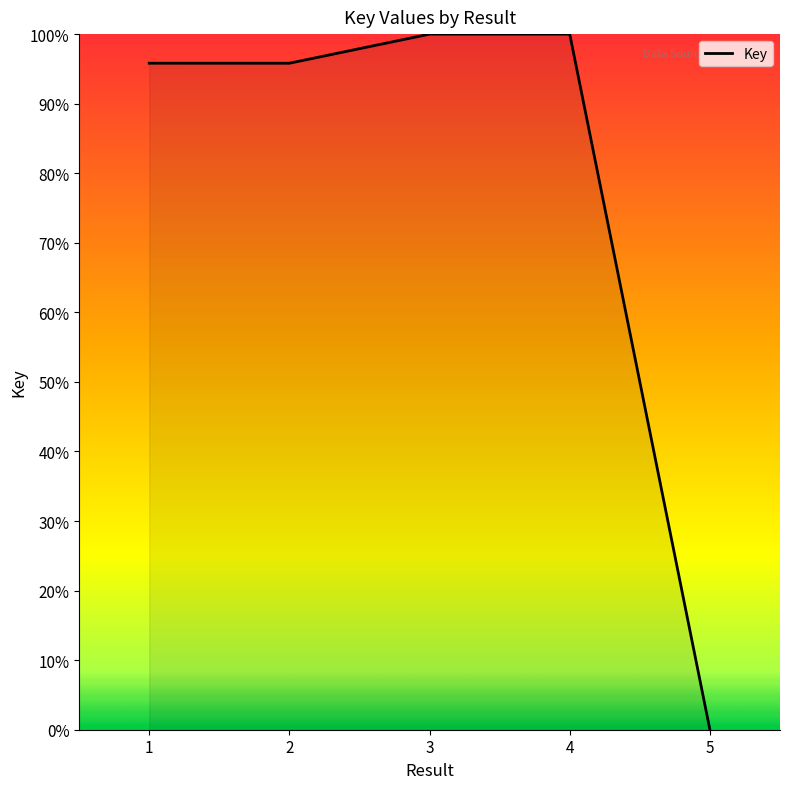

Where is the first local minimum?

2